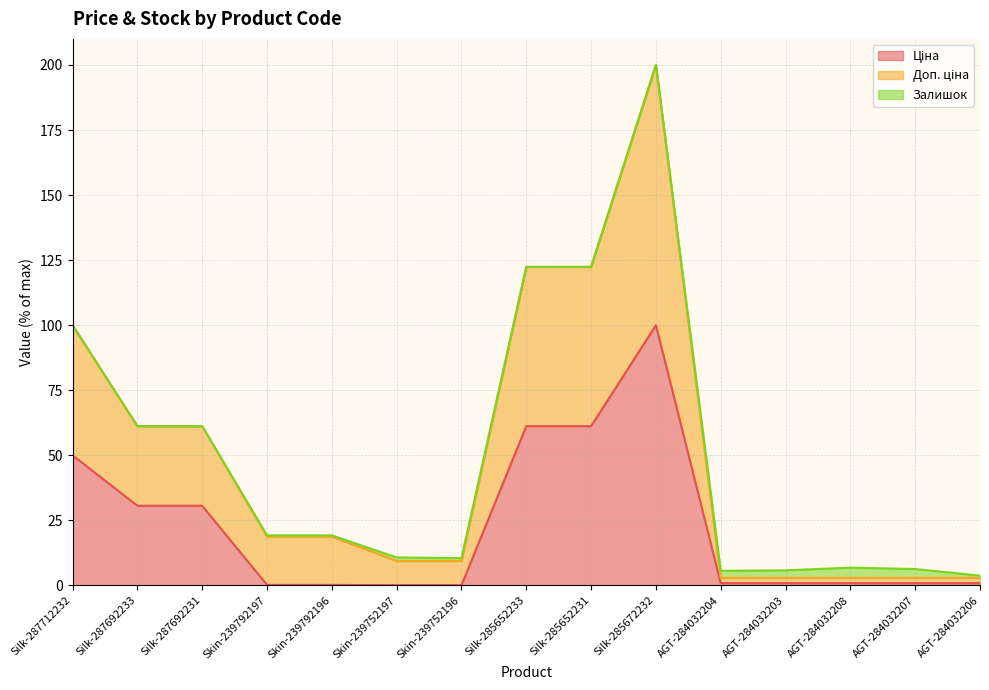

At which category is the sum across all series the highest?

Silk-285672232